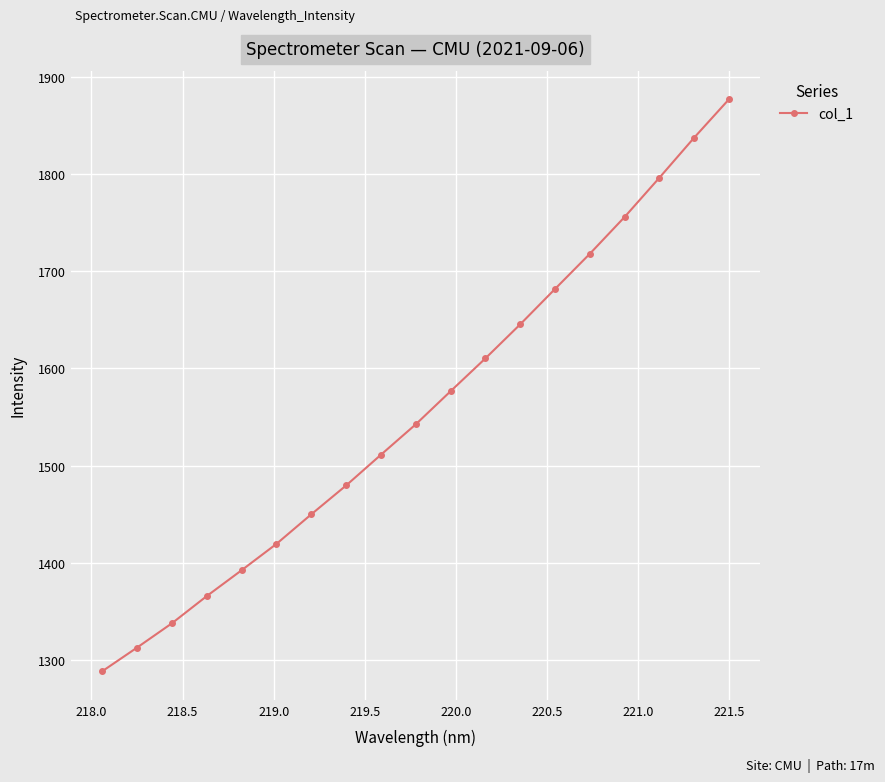

What is the smallest value displayed?

1288.8